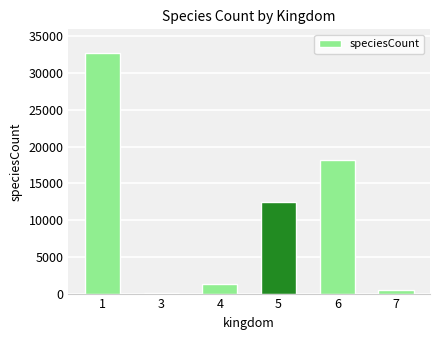

What is the difference between the values at 1 and 7?

32142